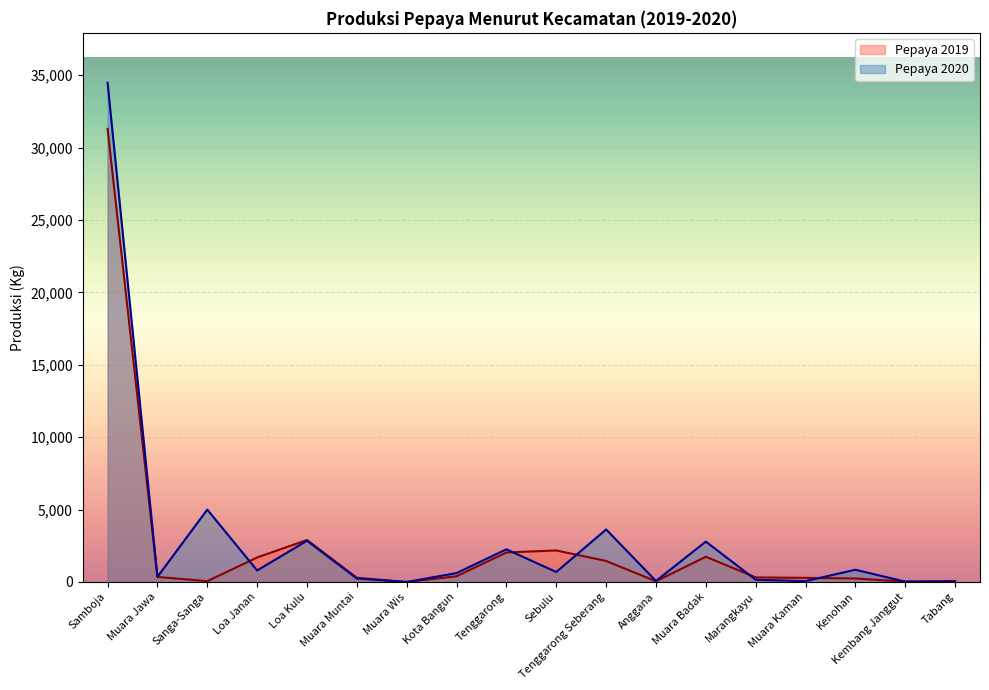

What are all the series names shown in the legend?

Pepaya 2019, Pepaya 2020